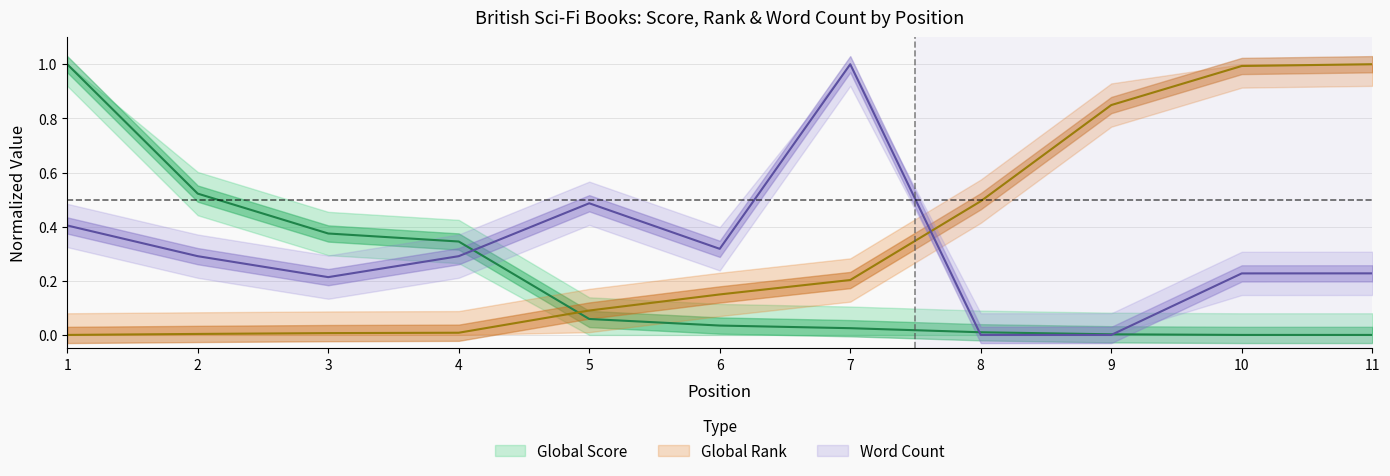

How many data points does each series have?

11